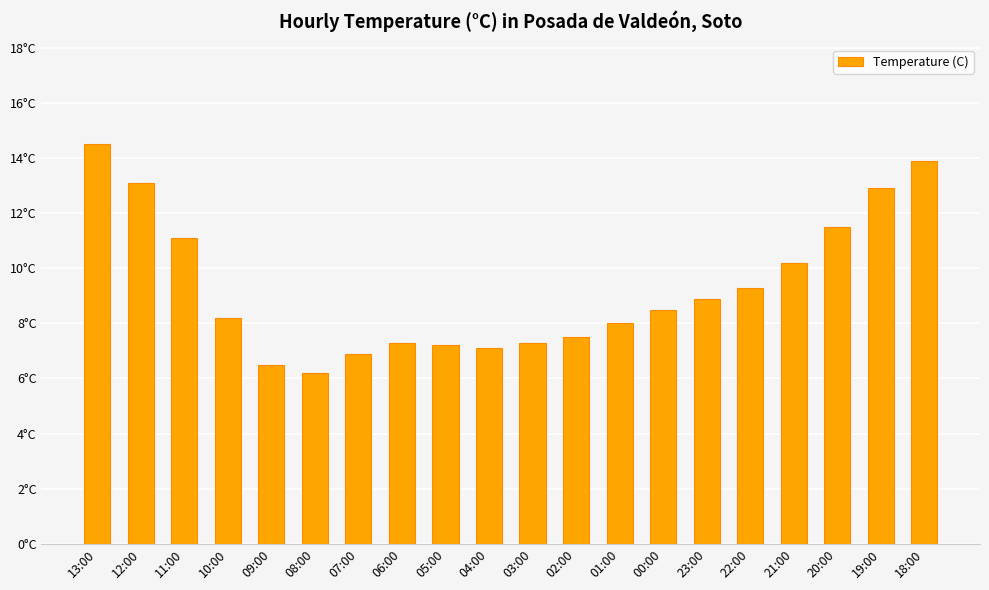

What is the minimum value shown in the chart?

6.2